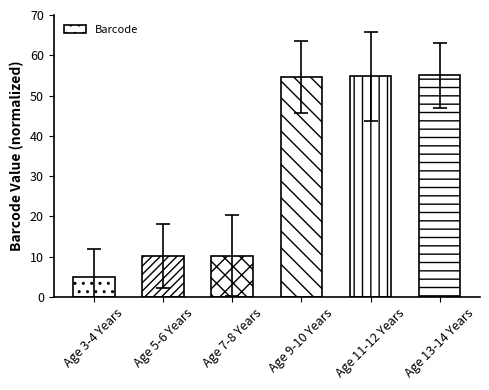

What position from the right is Age 11-12 Years?

2